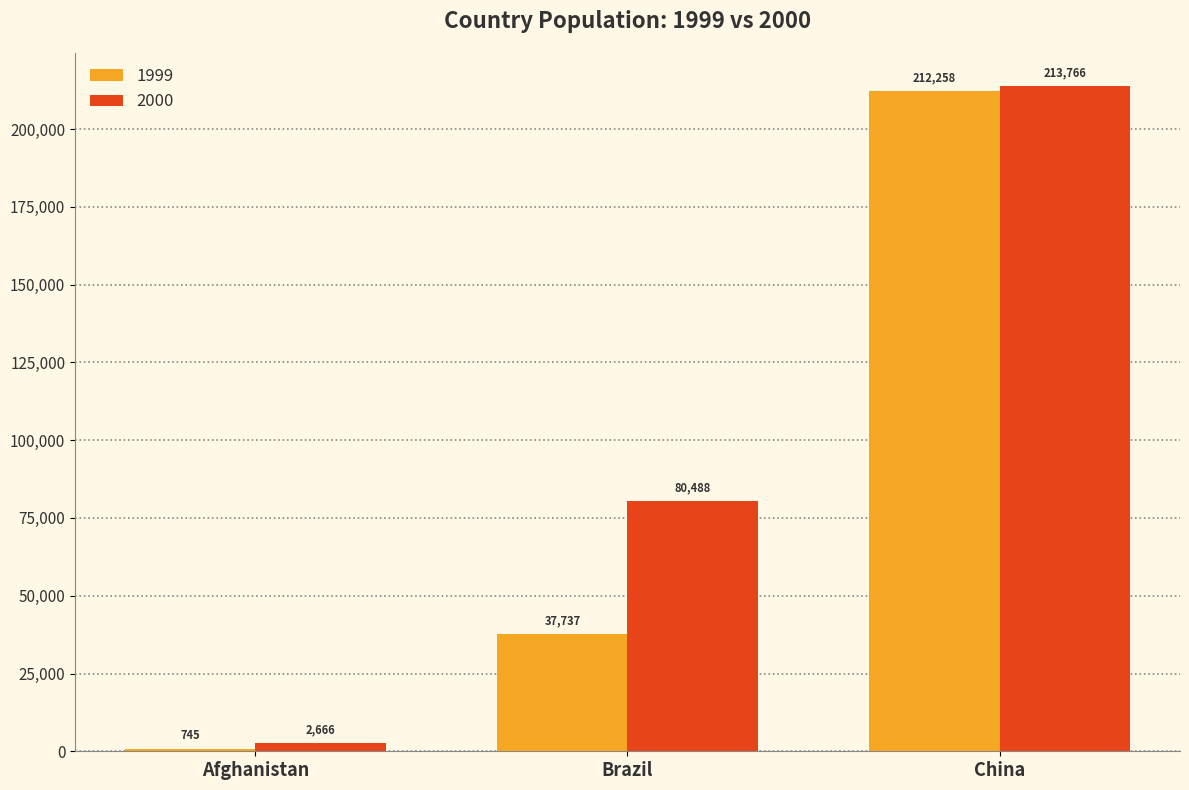

Rank the categories by 1999 value from highest to lowest.

China, Brazil, Afghanistan